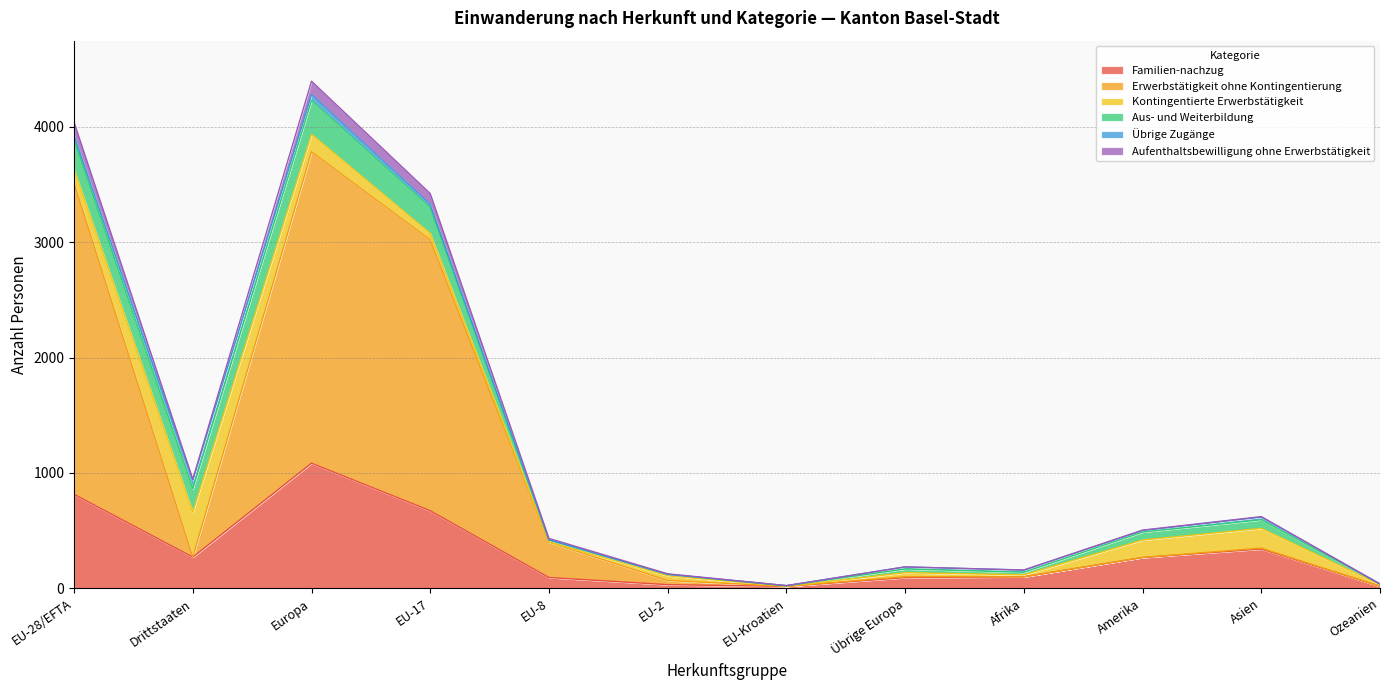

At which category does Erwerbstätigkeit ohne Kontingentierung reach its first local valley?

Drittstaaten